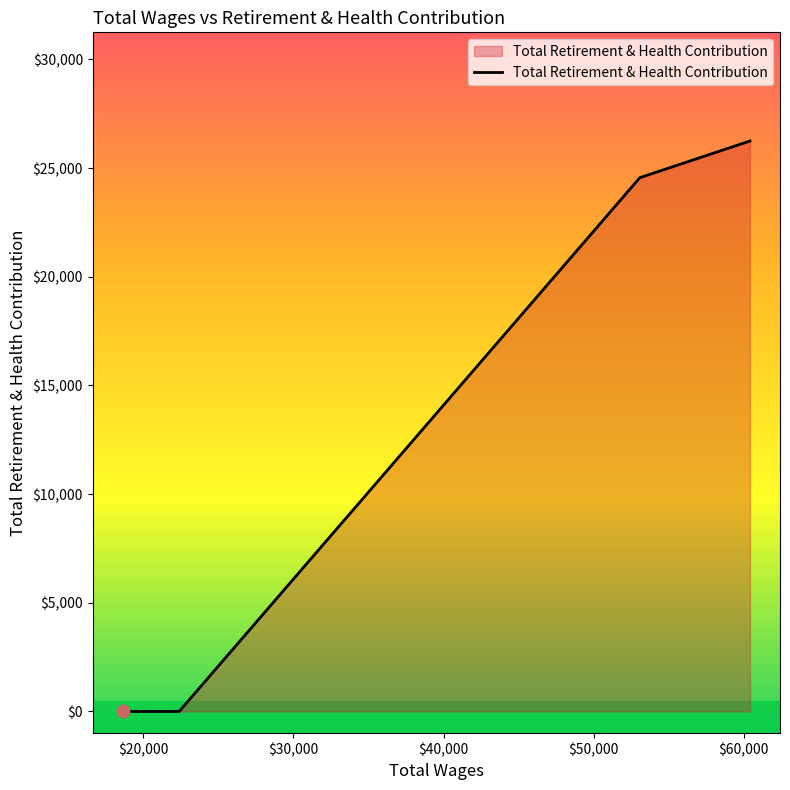

True or false: there are more than 1 points higher than both neighbors.

False